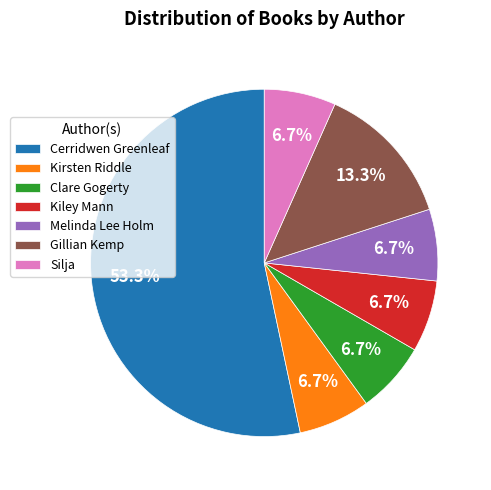

Is there a majority slice in this chart?

Yes